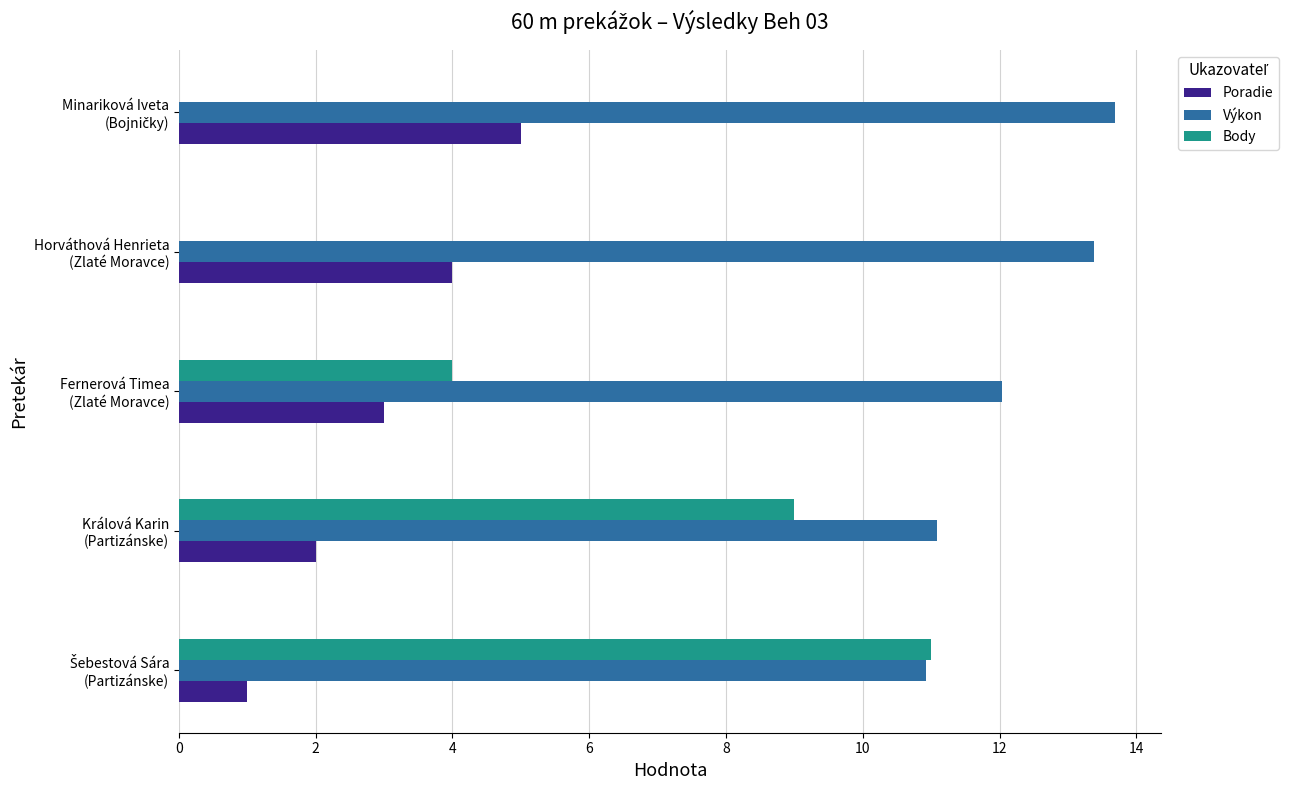

Which series has the largest total across all categories?

Výkon